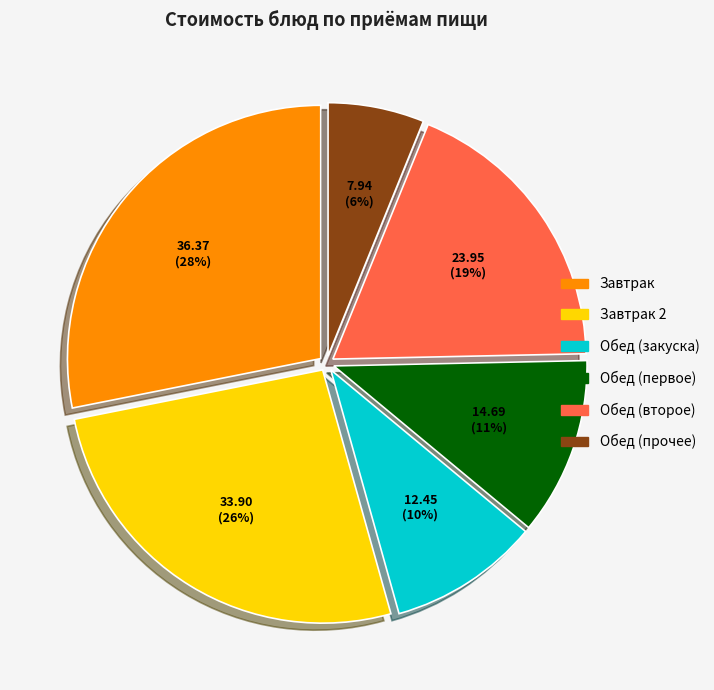

How many slices are in this pie chart?

6